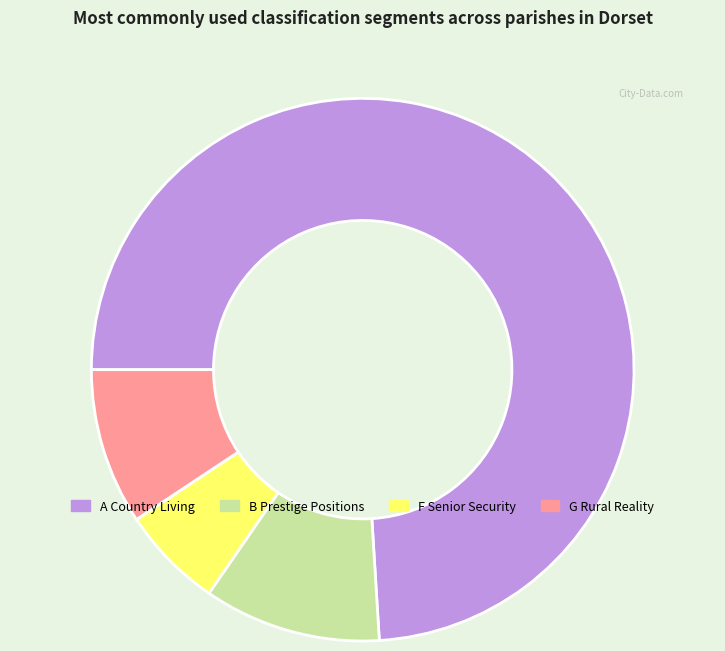

Is there any slice that represents more than half of the pie?

Yes